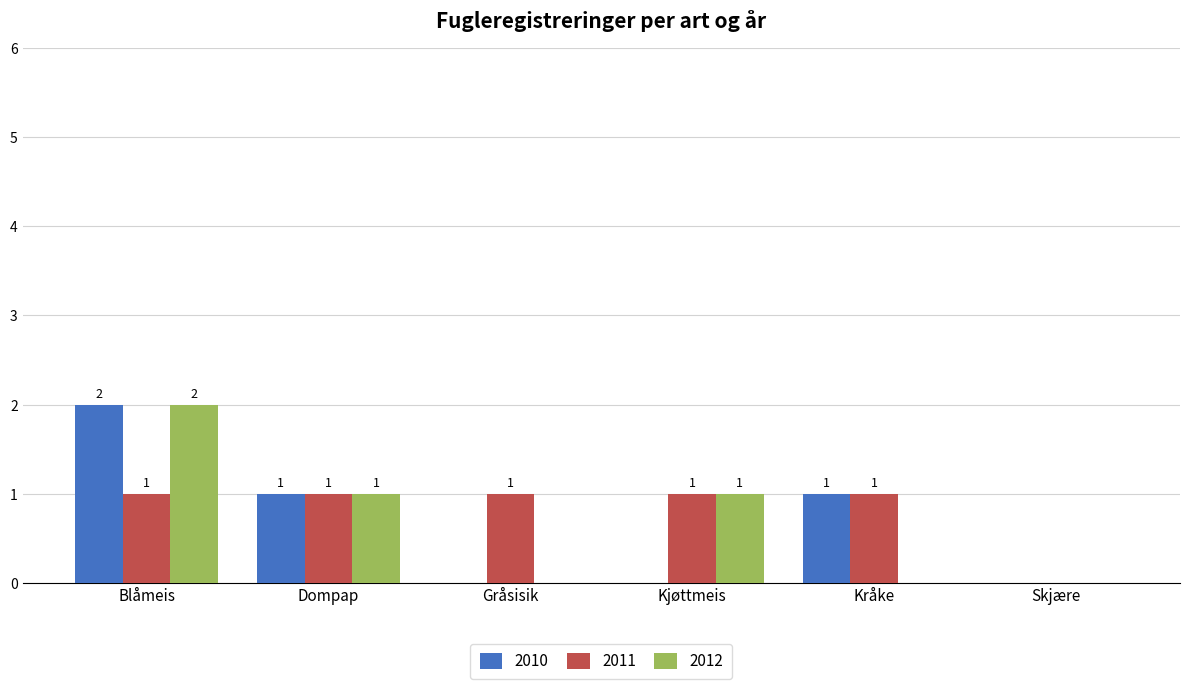

Which category has the highest value across all series?

Blåmeis